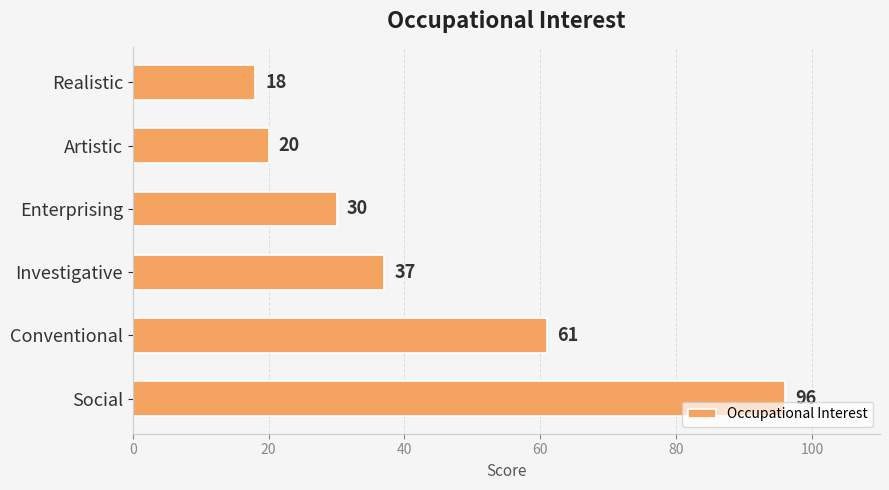

The value at Artistic is 20. True or false?

True